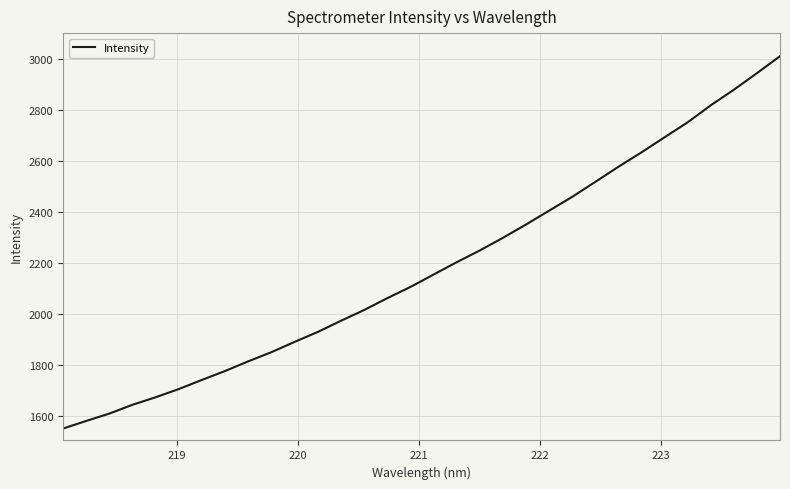

What is the greatest value displayed?

3011.9